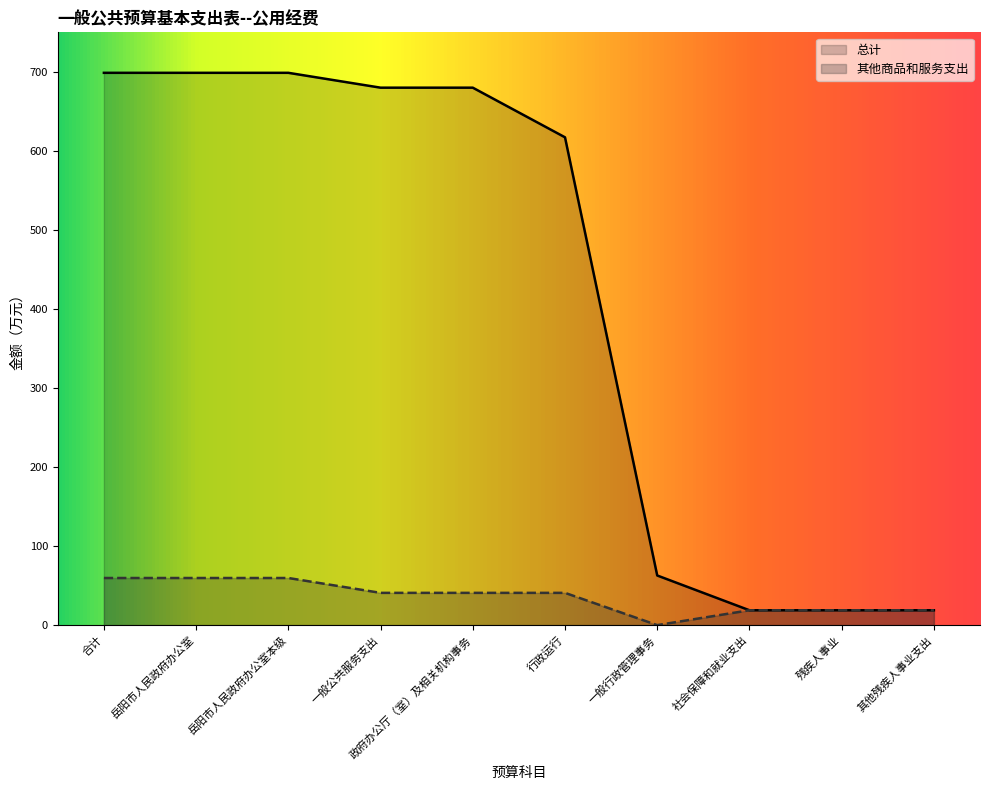

Which series has the largest total across all categories?

总计